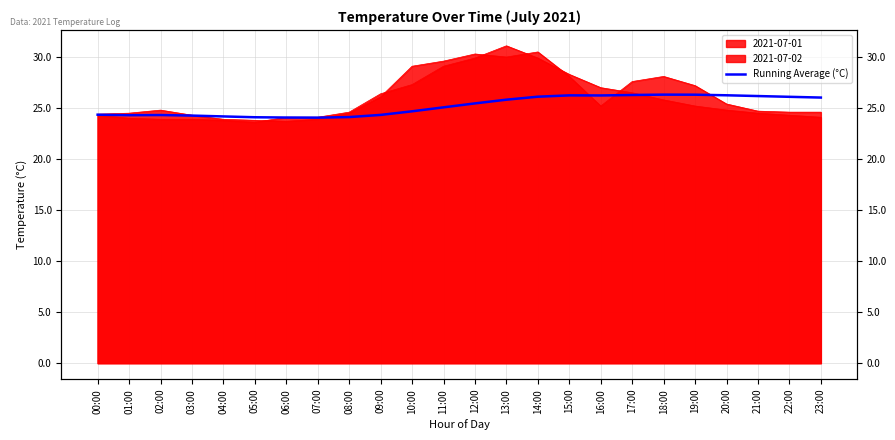

What is the label of the 9th point from the left?

08:00